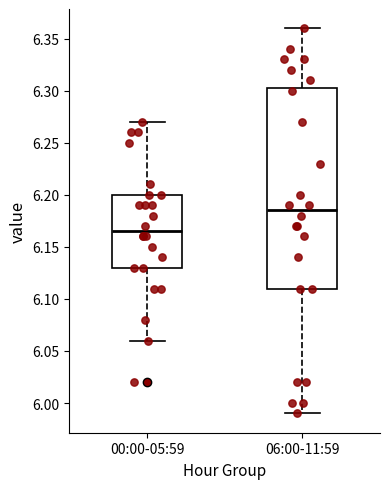

Which box has the highest median line?

06:00-11:59